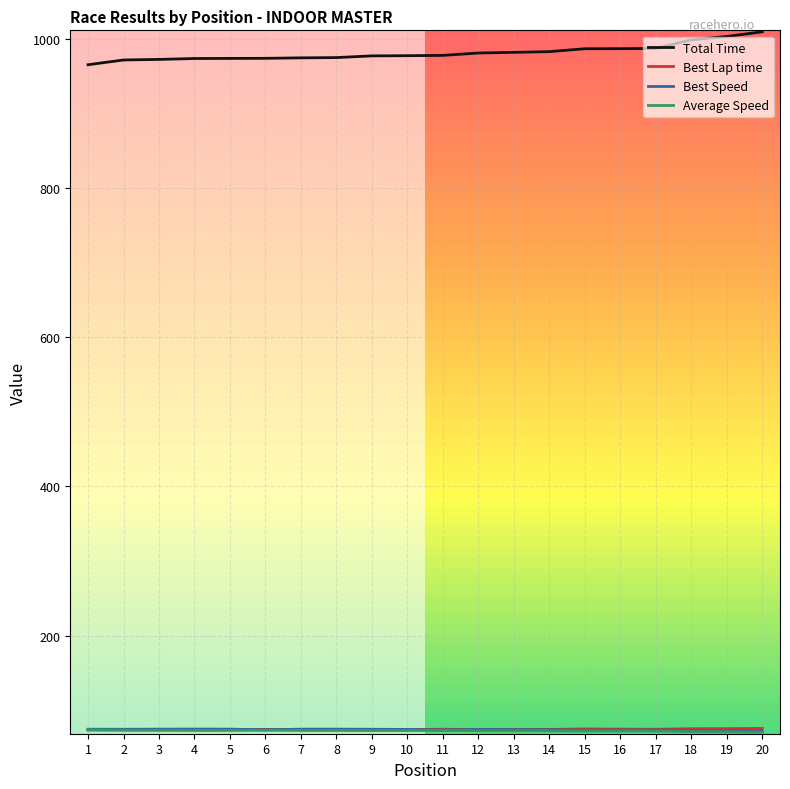

What is the value of the Best Lap time point at the 3rd from the left?

73.3